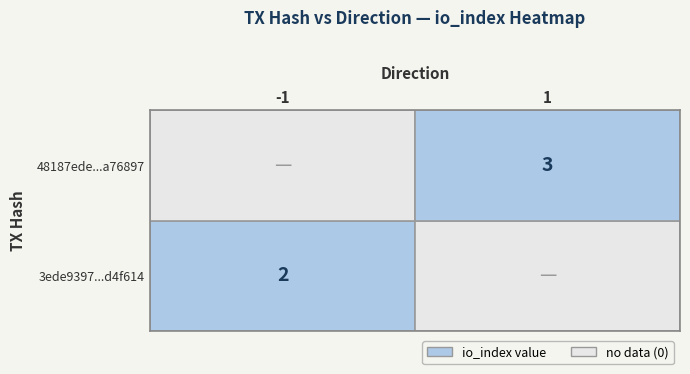

The value of 3ede9397cd407b2110cc0eb6d58ba4ef1d4f614 at io_index is 2. True or false?

True